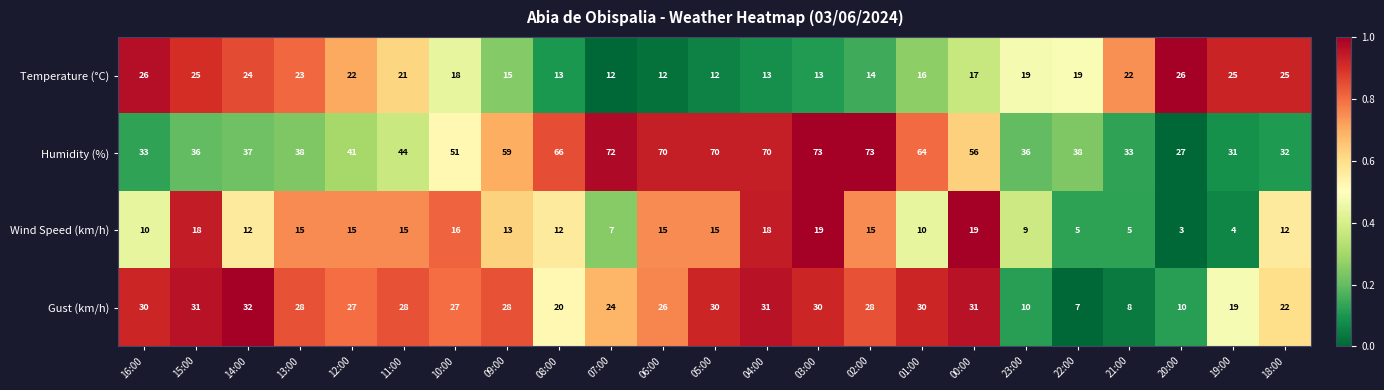

Rank the series by their maximum value, from highest to lowest.

Humidity (%), Gust (km/h), Temperature (°C), Wind Speed (km/h)